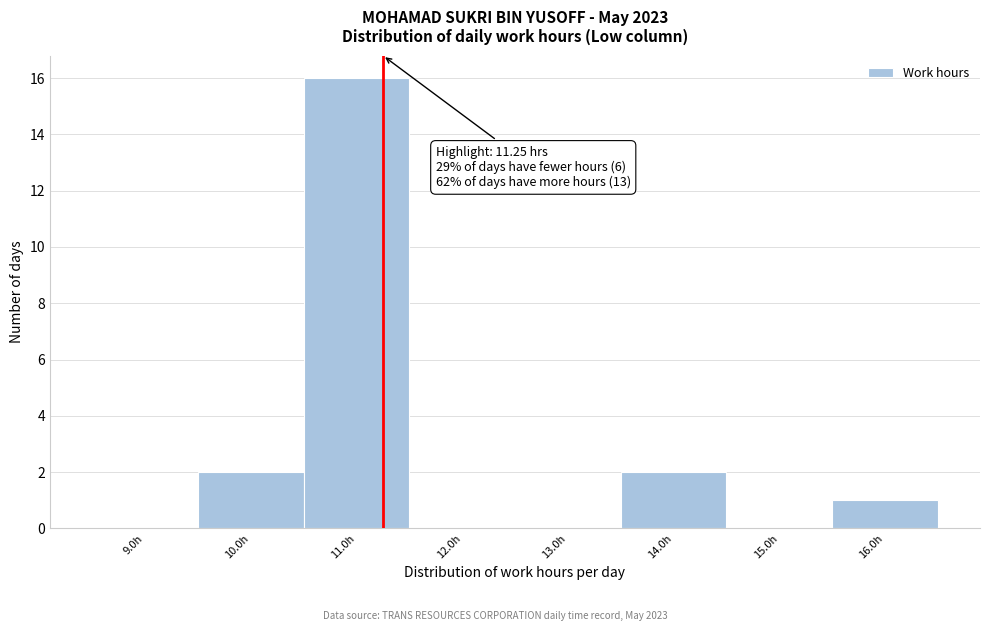

Which range on the x-axis has the tallest bar?

10.5 to 11.5